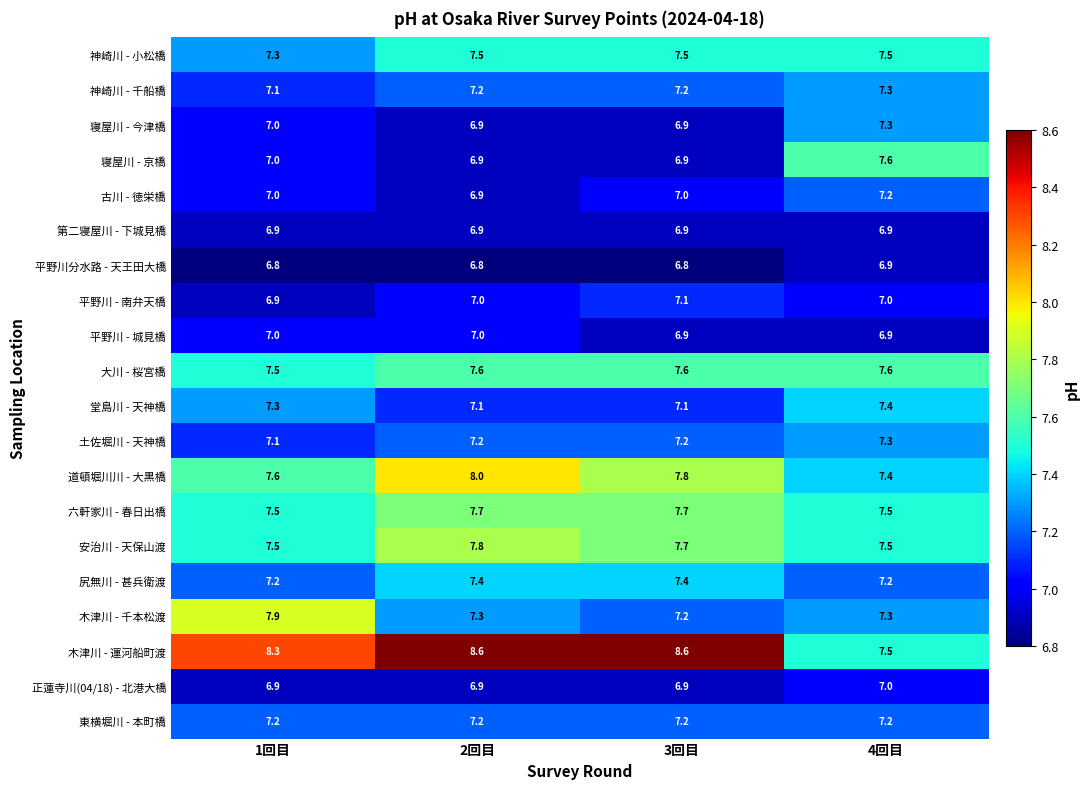

What is the sum of all 六軒家川 - 春日出橋 values?

30.4